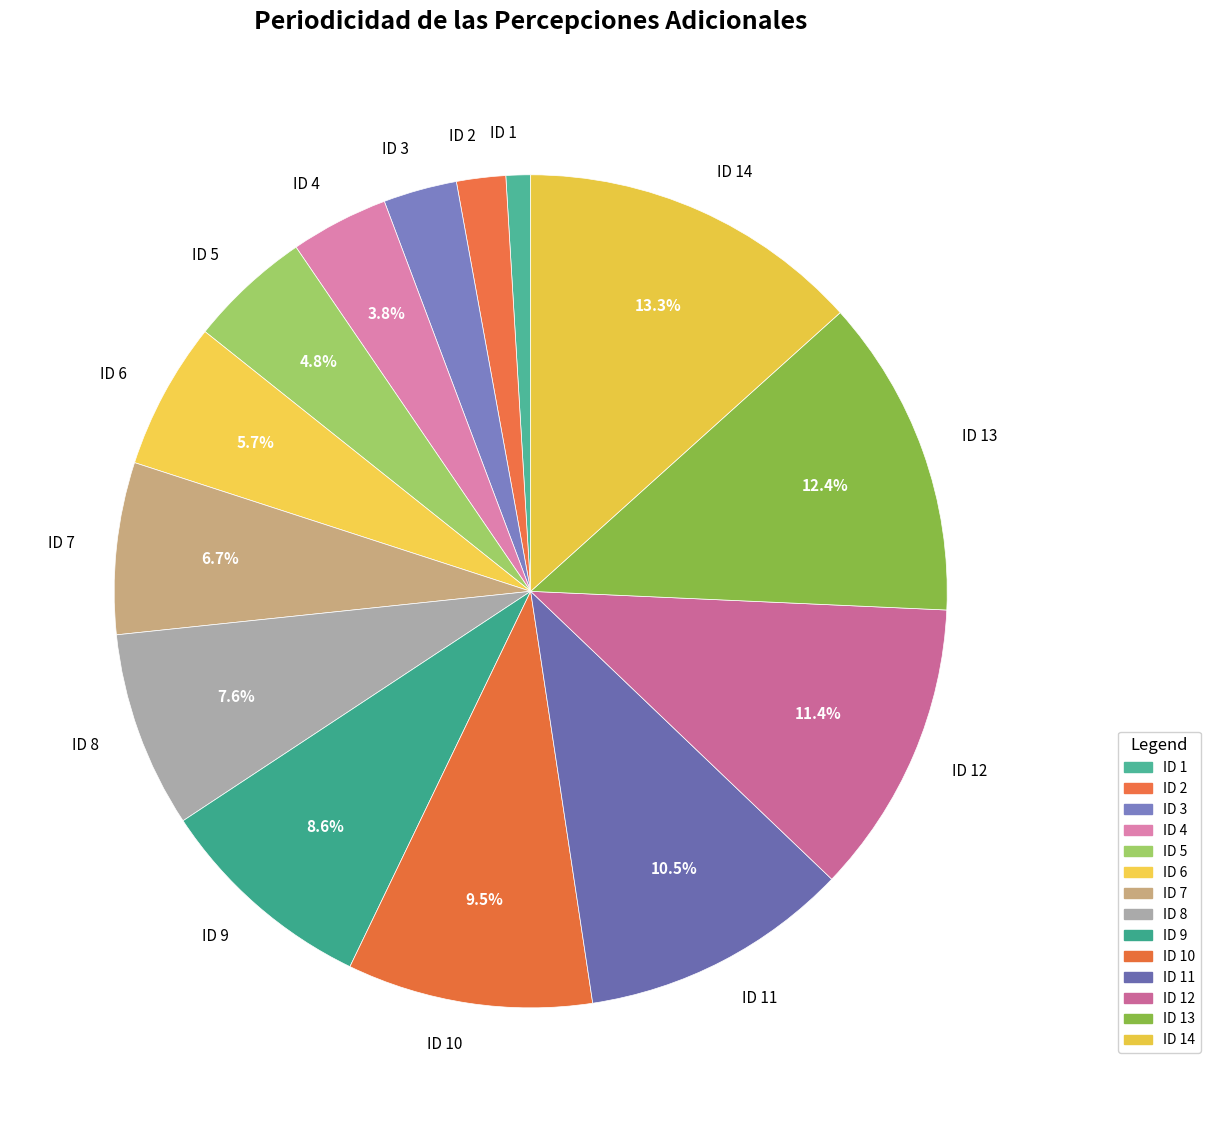

What is the smallest slice in the pie chart?

ID 1